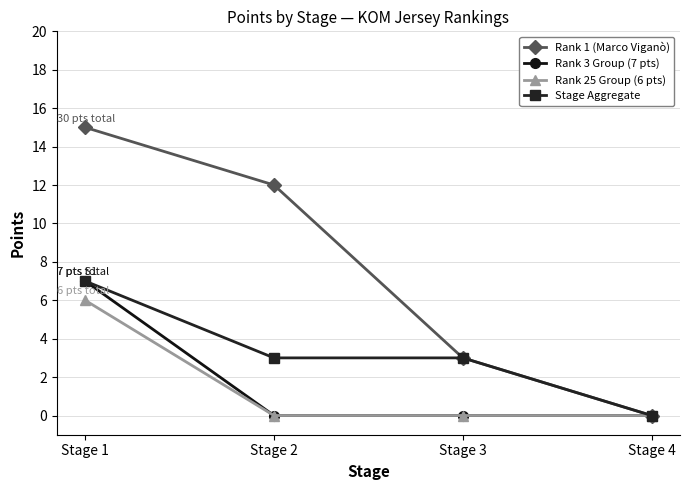

What is the maximum value for Rank 3 Group (7 pts)?

7